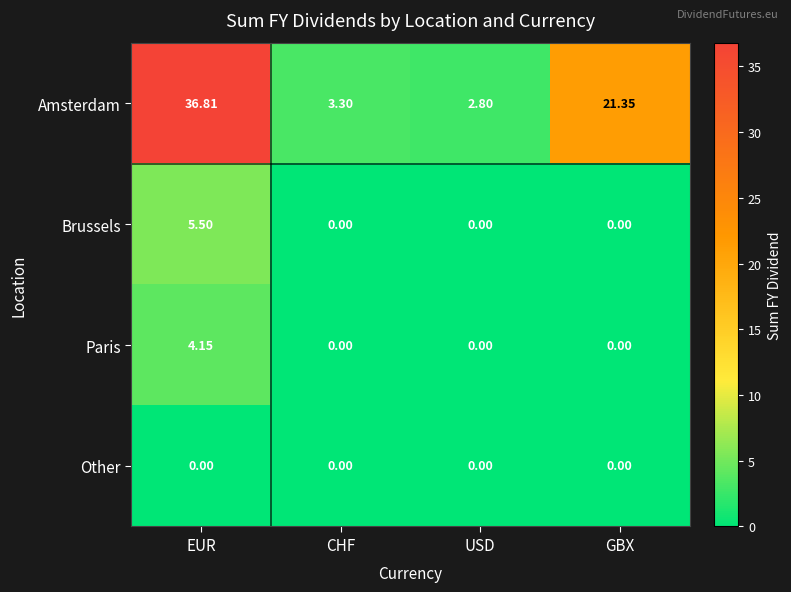

Which series has the largest range (max minus min)?

Amsterdam